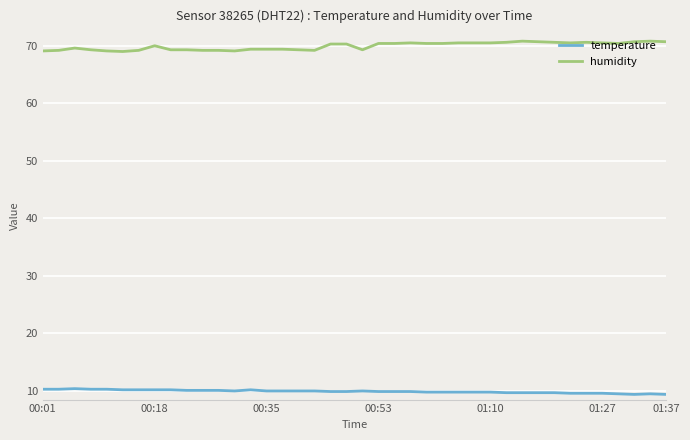

True or false: temperature and humidity cross at least once.

False